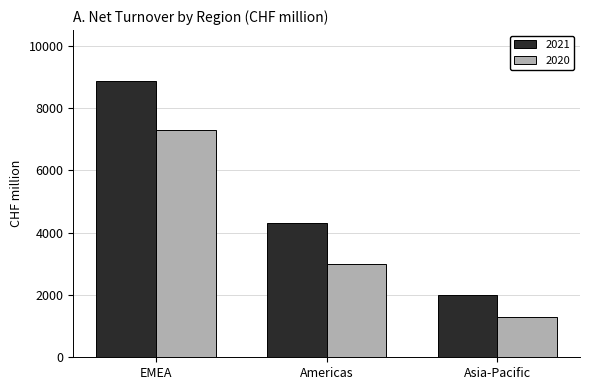

Reading right to left, extract all data points from this chart.

2021: 1987	4294	8864
2020: 1289	2997	7287